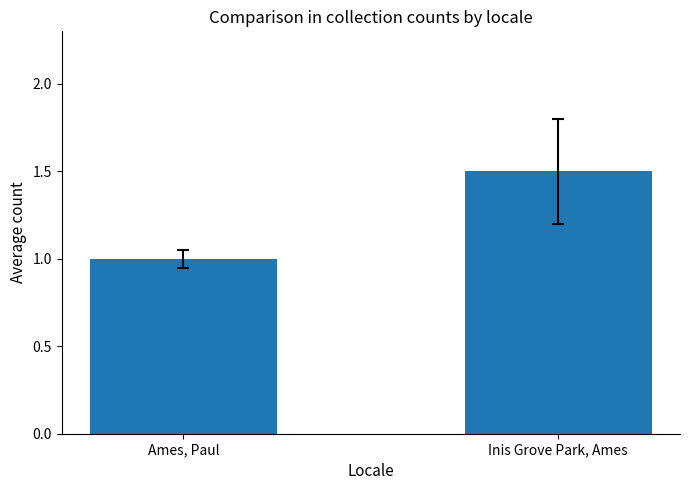

What position from the left is Ames, Paul?

1